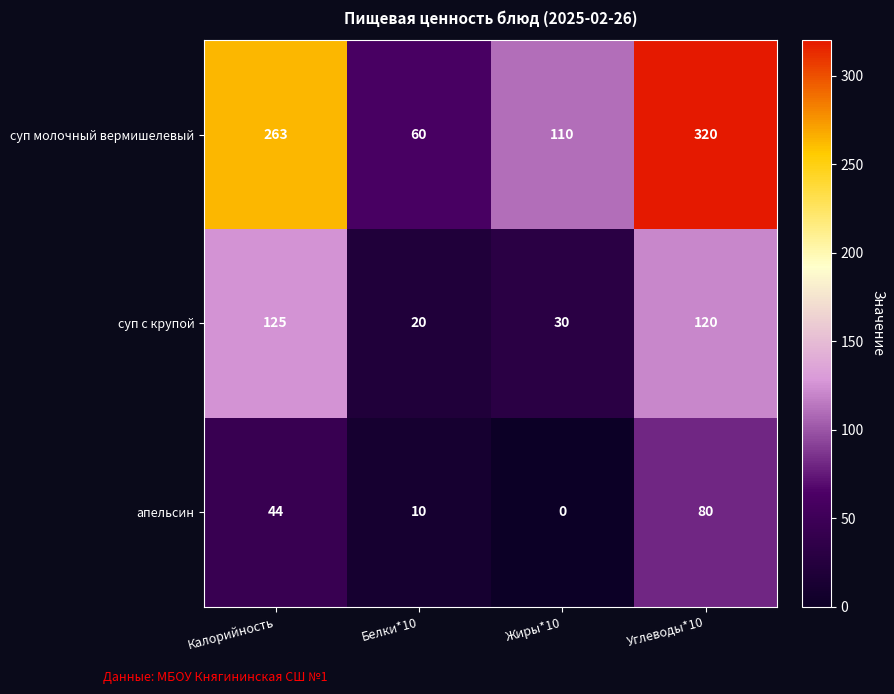

Reading left to right, what are all the values shown in this chart?

суп молочный вермишелевый: 263	60	110	320
суп с крупой: 125	20	30	120
апельсин: 44	10	0	80